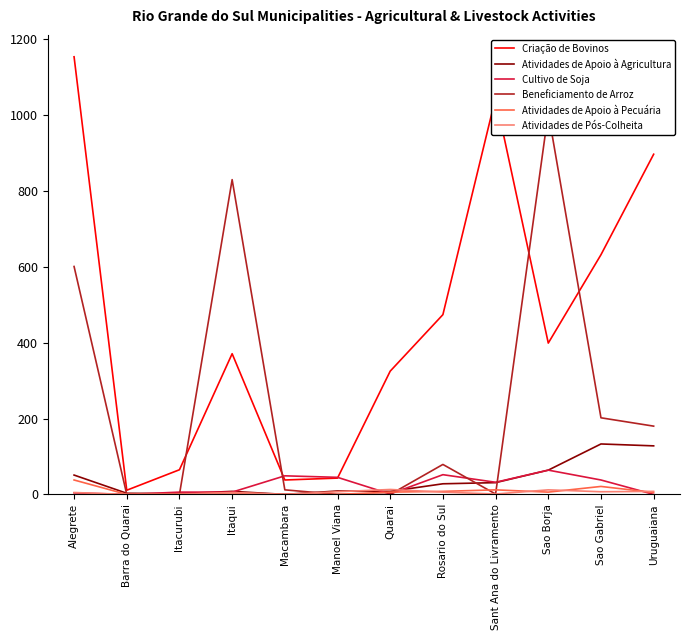

Which series has the largest total across all categories?

Criação de Bovinos